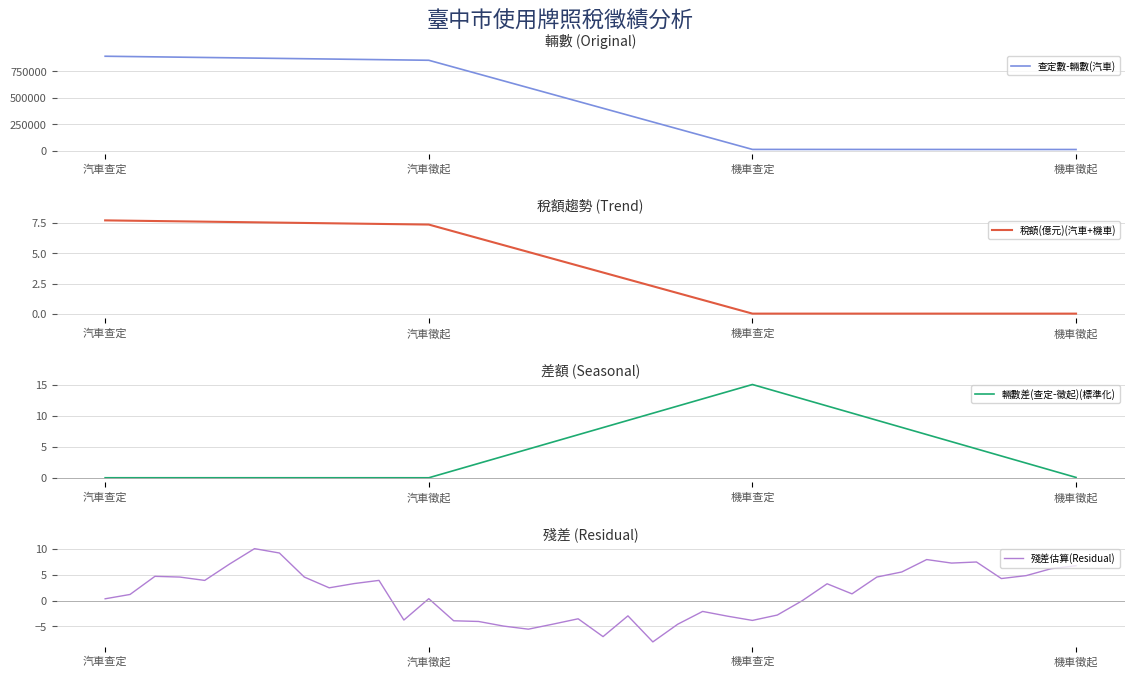

Which series has the largest range (max minus min)?

查定數-輛數(汽車)